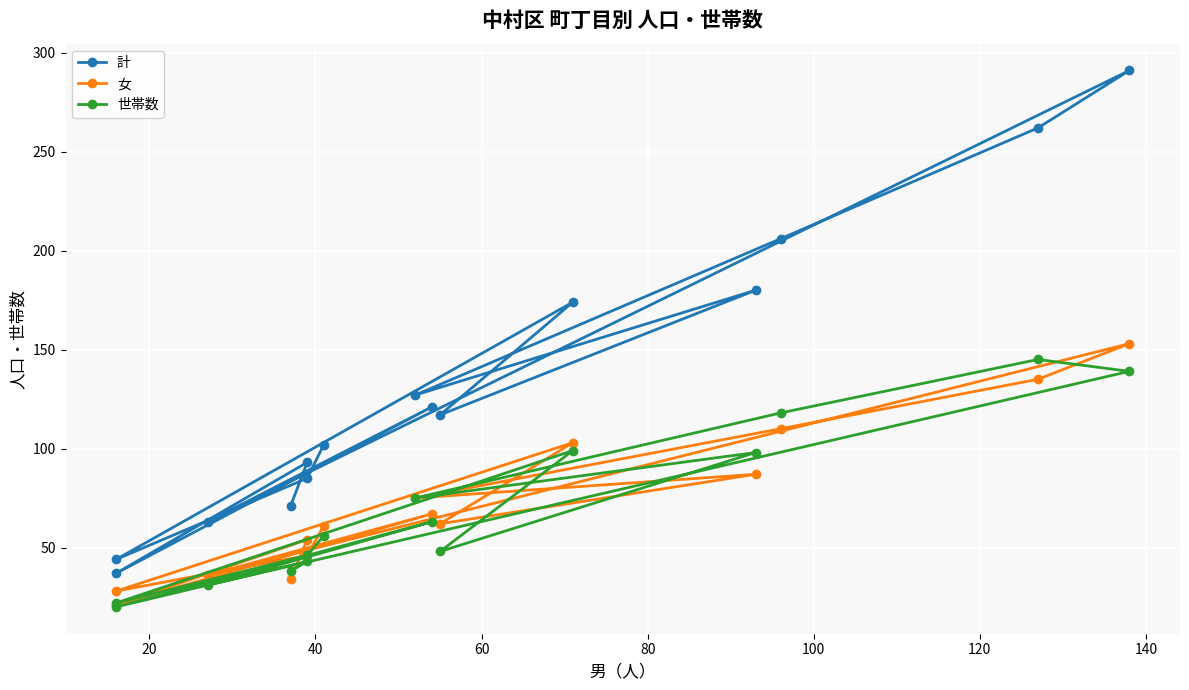

Is the value of 女 at 20 greater than the value of 計 at 11?

No